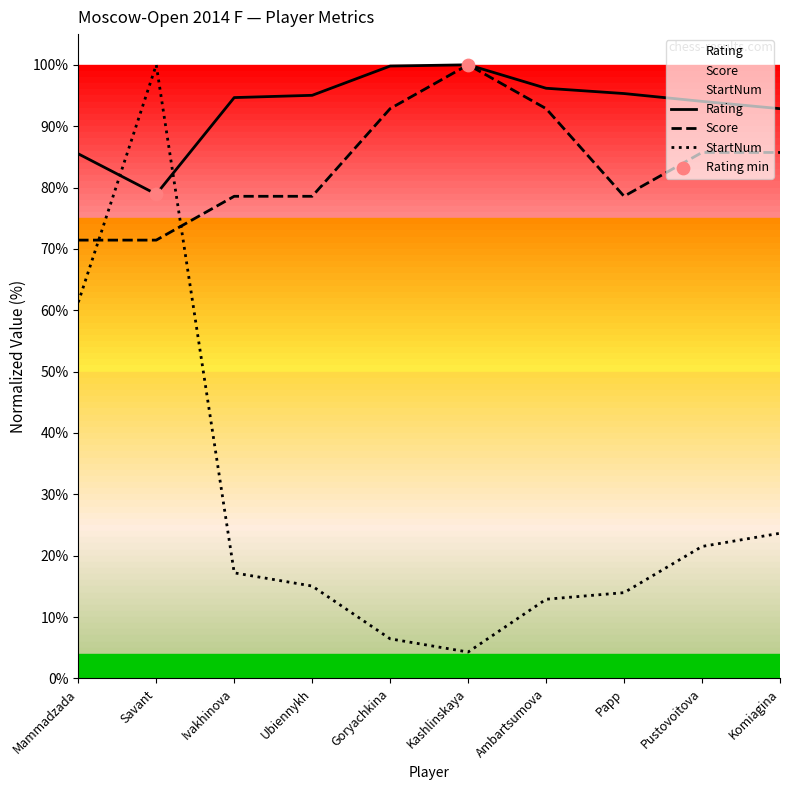

Which series has the widest spread of Y values?

StartNum